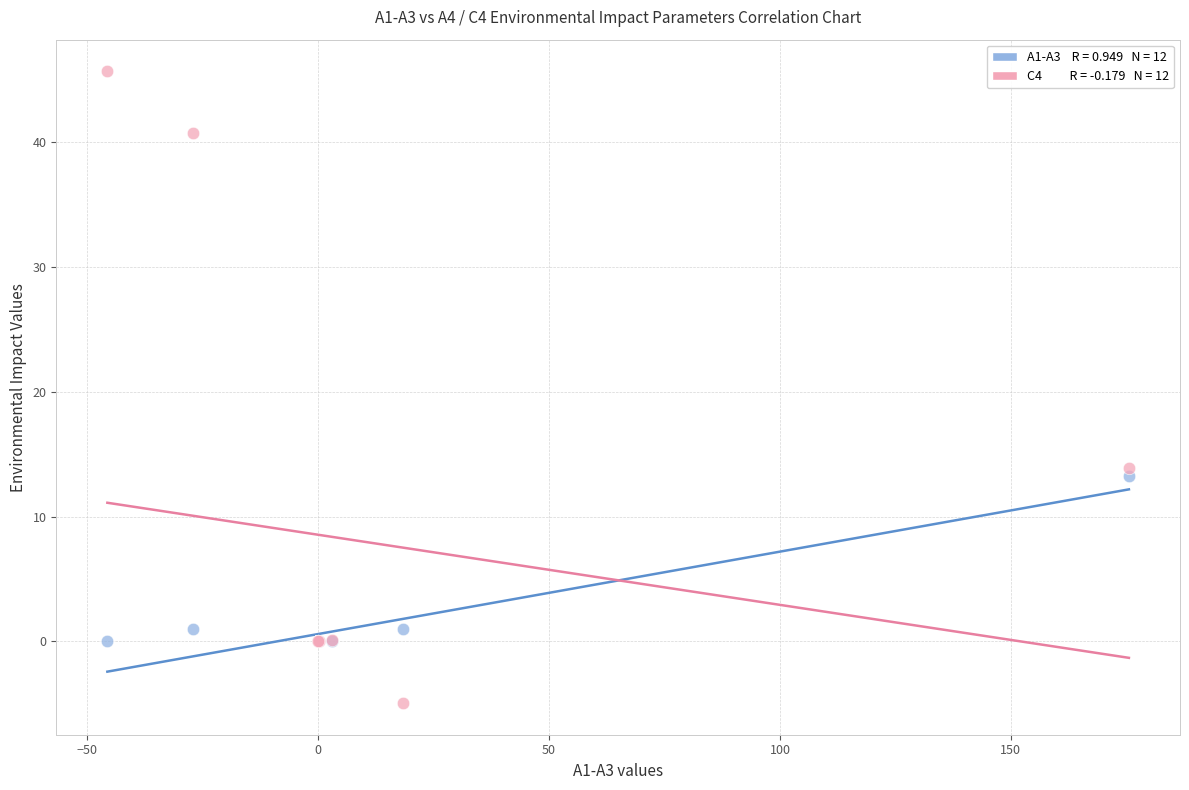

Across all series, what Y value is closest to 20?

13.9